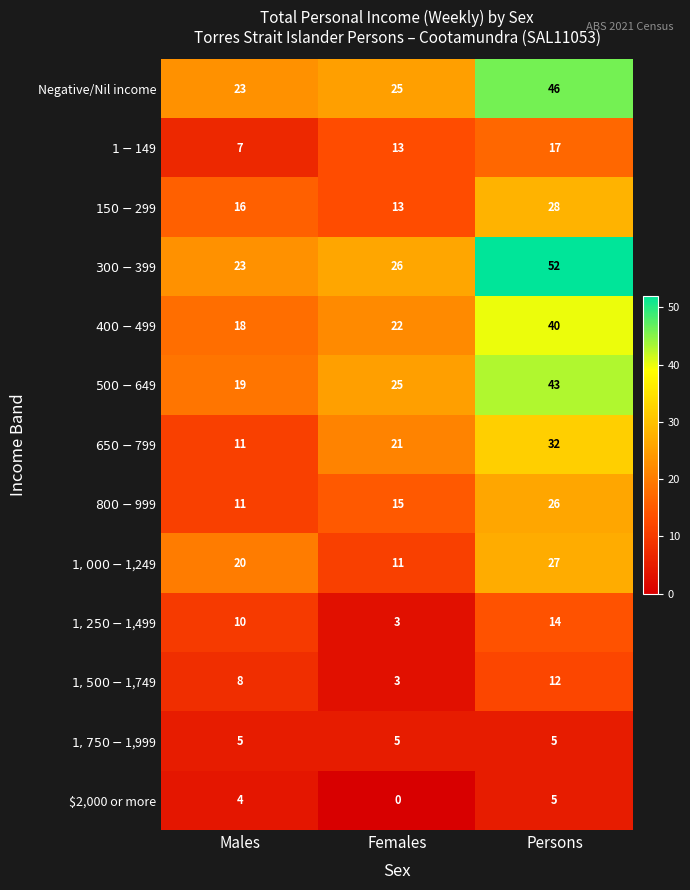

The value of $2,000 or more at Females is 0. True or false?

True